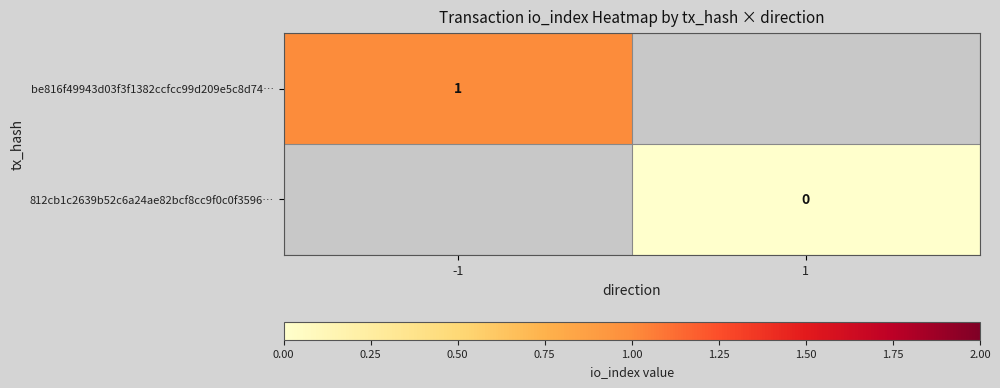

Between 1 and -1, which is larger?

-1